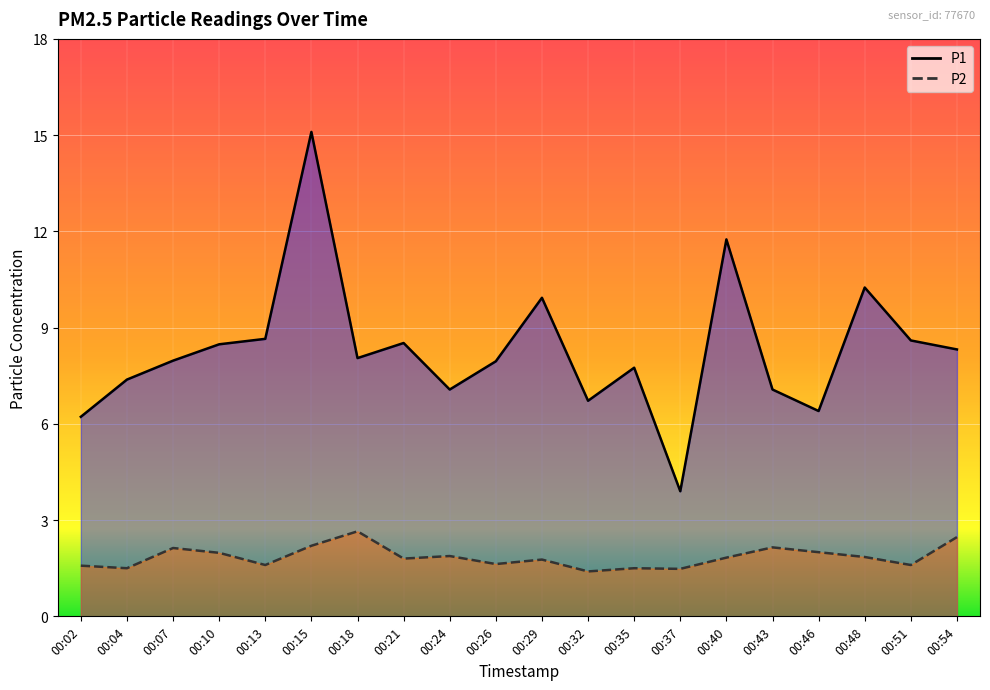

What is the value of the P1 point at the 10th from the left?

8.0